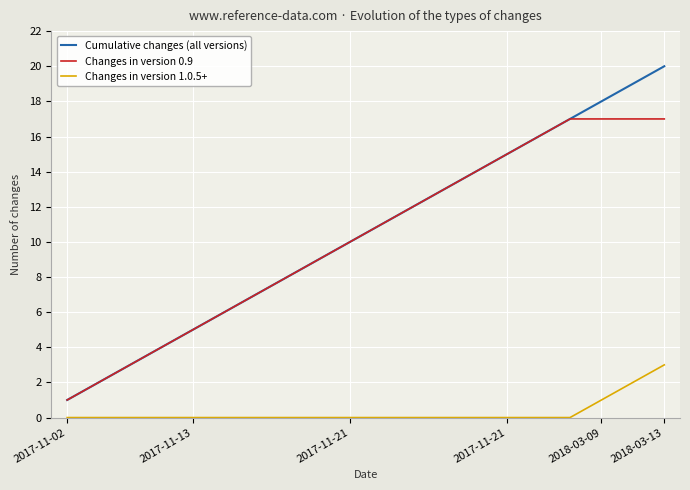

What is the maximum value shown in the chart?

20